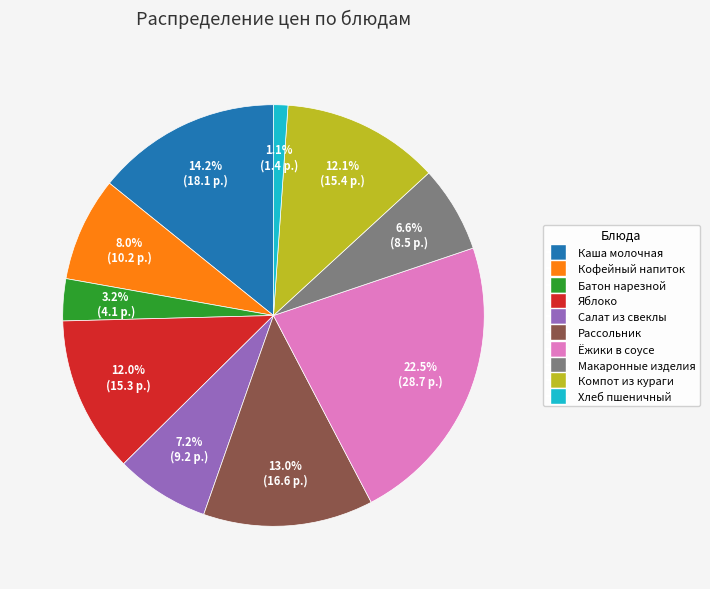

Is there a majority slice in this chart?

No